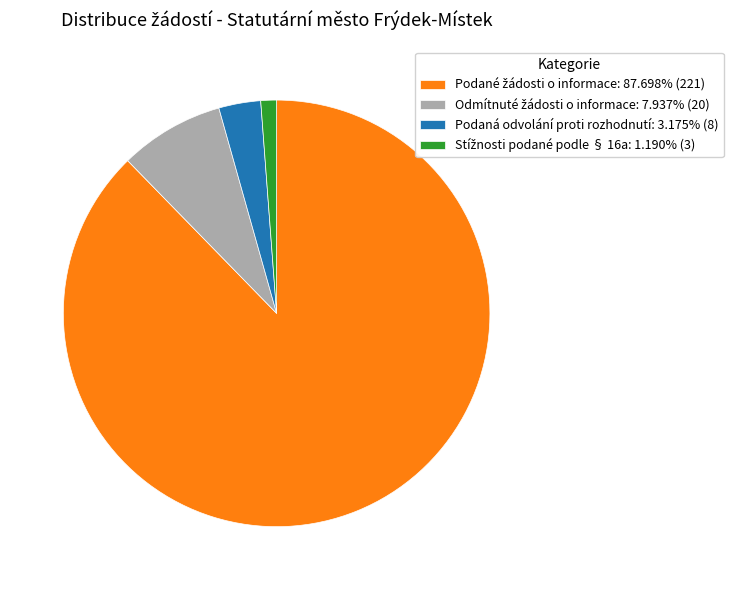

Does any single category account for the majority?

Yes